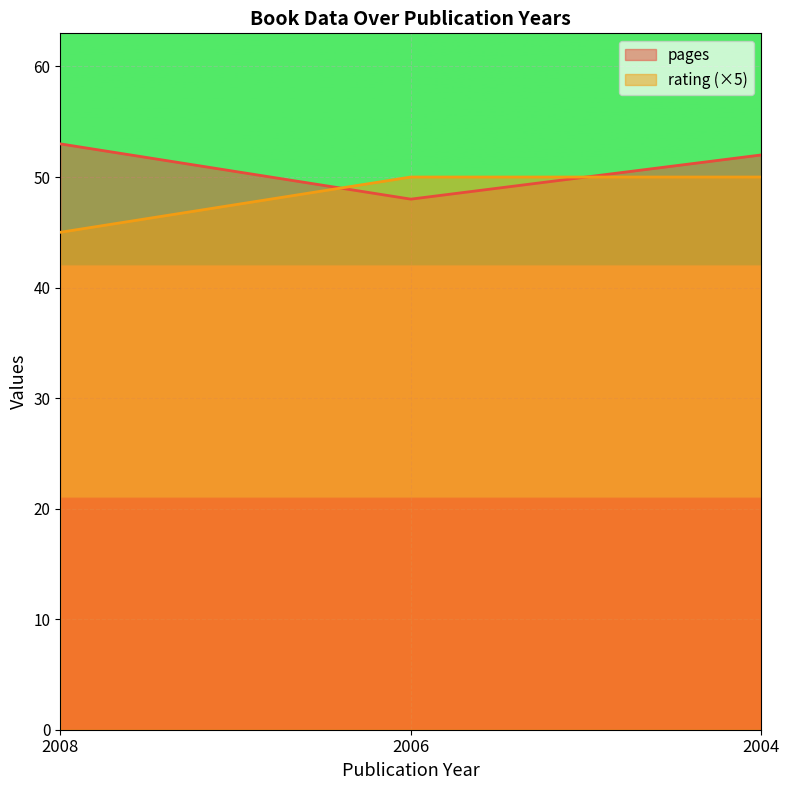

What value does the pages series have at 2008?

53